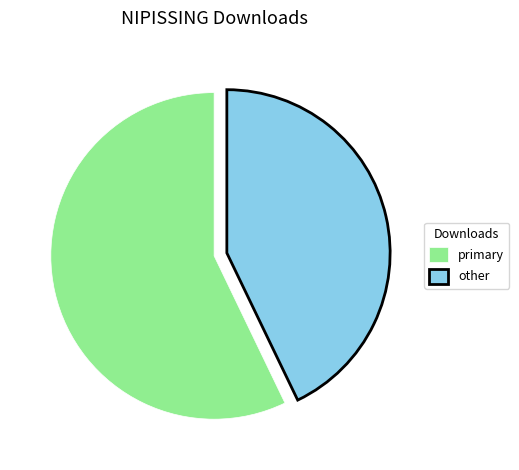

Does primary represent more than half of the total?

Yes